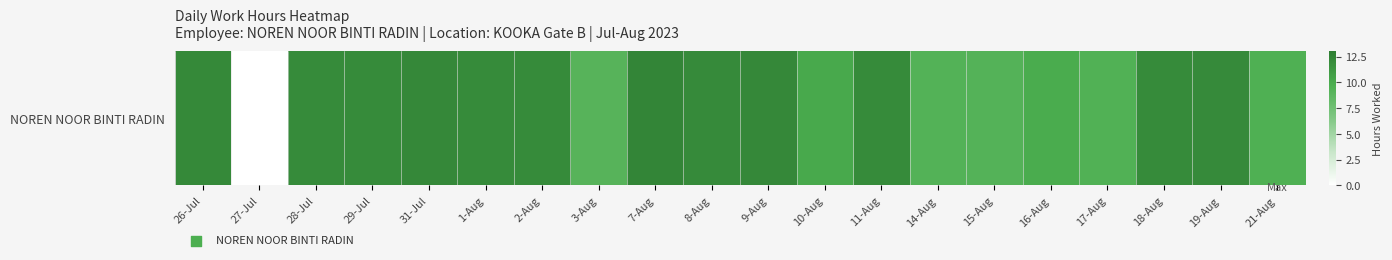

Approximately how many times larger is the value at 3-Aug compared to 2-Aug?

0.8